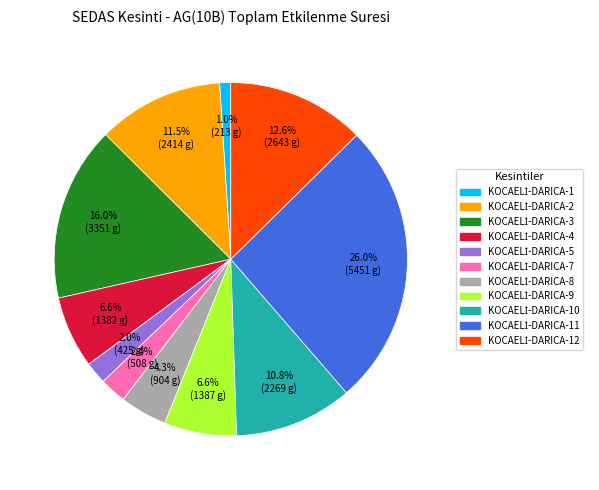

Is there any slice that represents more than half of the pie?

No